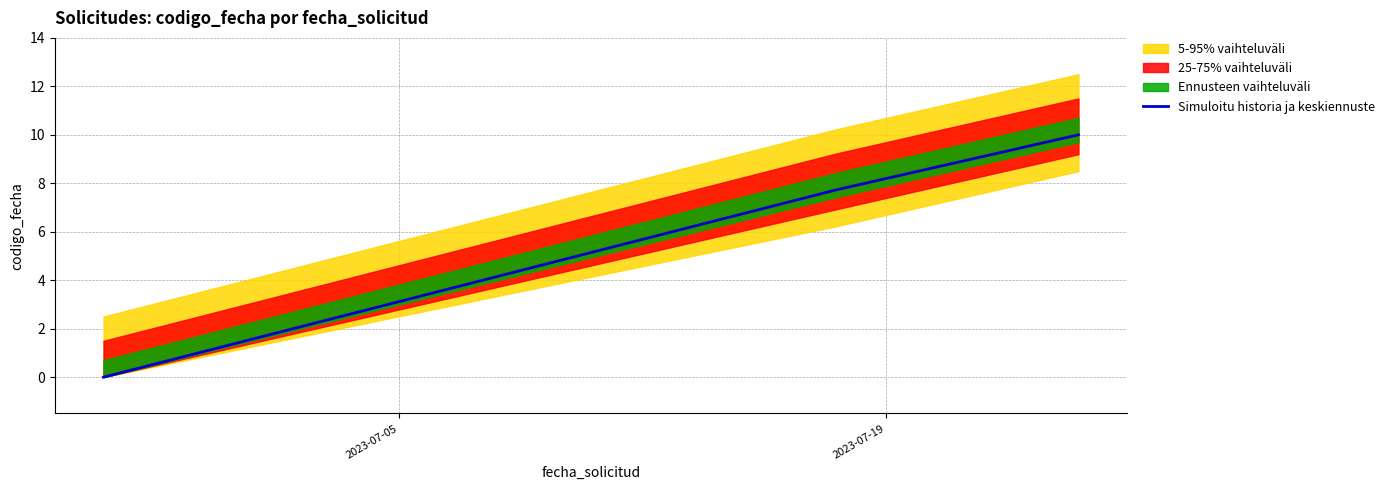

What is the maximum value for Simuloitu historia ja keskiennuste?

10.0